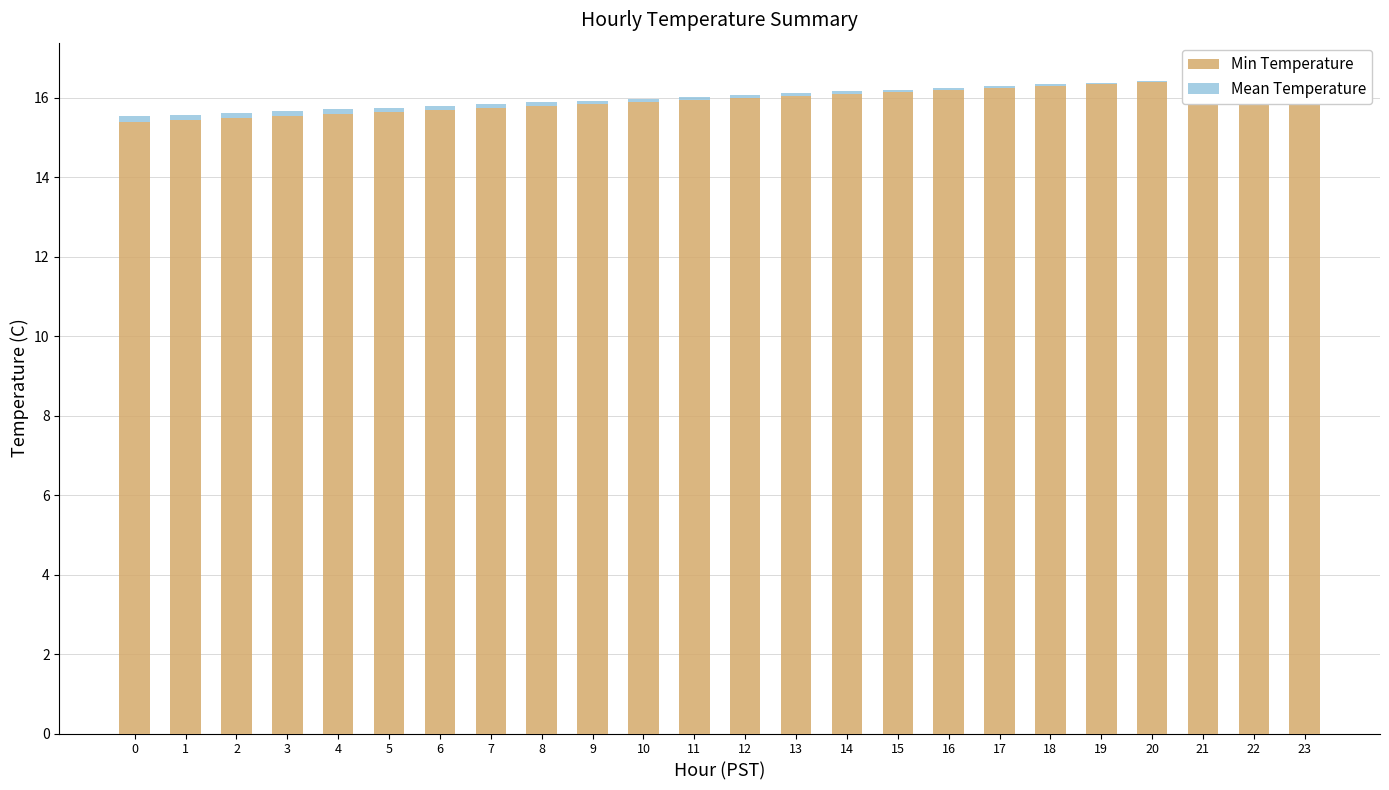

At how many categories does at least one series exceed 14?

24